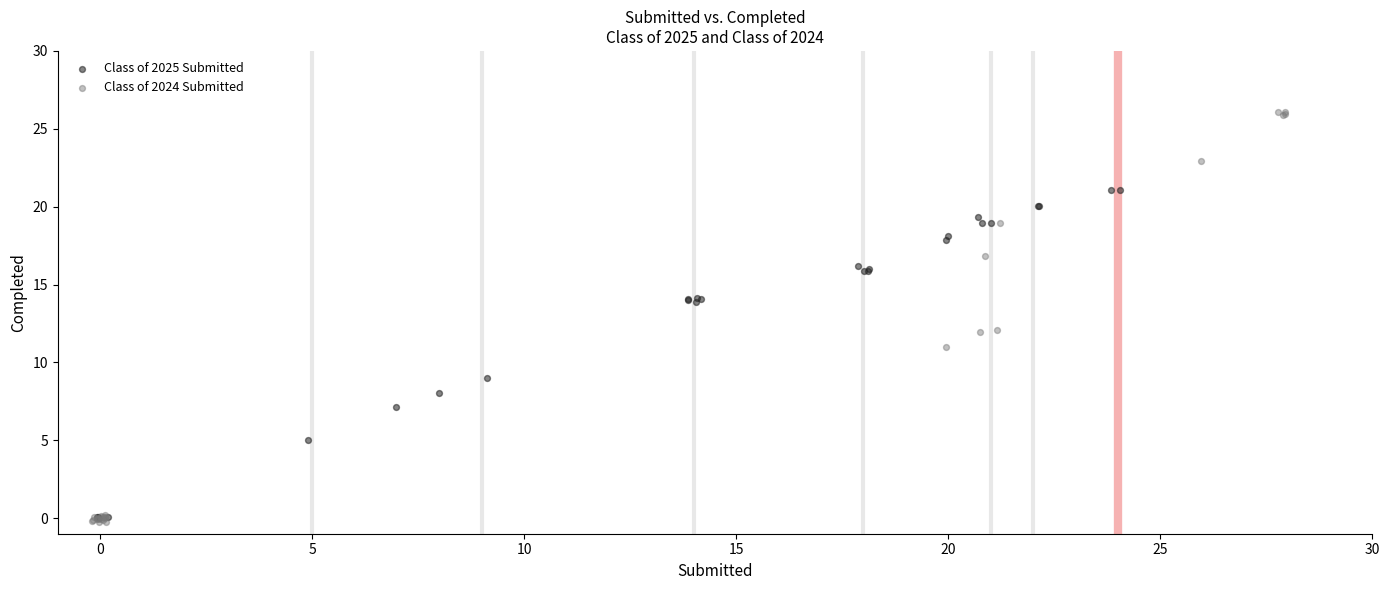

Which series reaches the maximum Y coordinate?

Class of 2024 Submitted